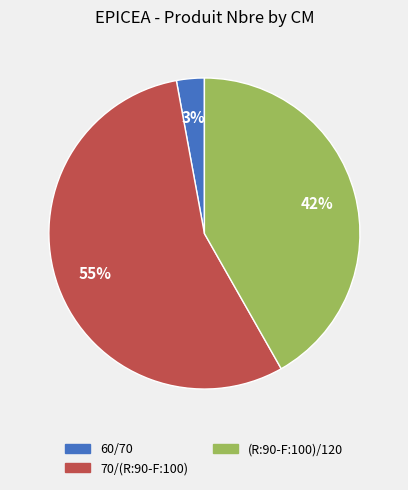

Do (R:90-F:100)/120 and 70/(R:90-F:100) together represent more than half of the pie?

Yes